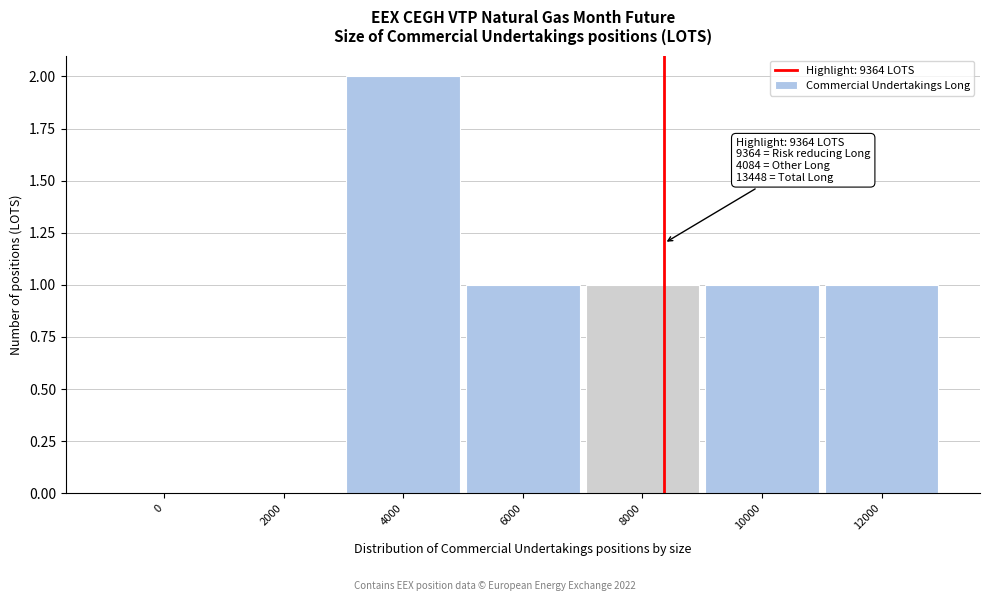

Between 8000 and 4000, which is larger?

4000